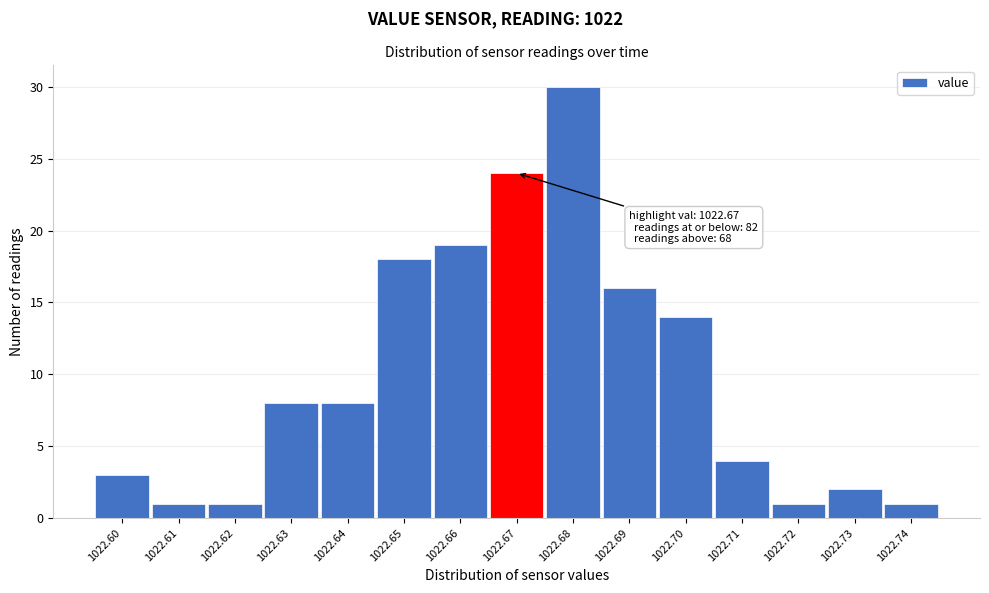

Which range on the x-axis has the tallest bar?

1022.675 to 1022.685